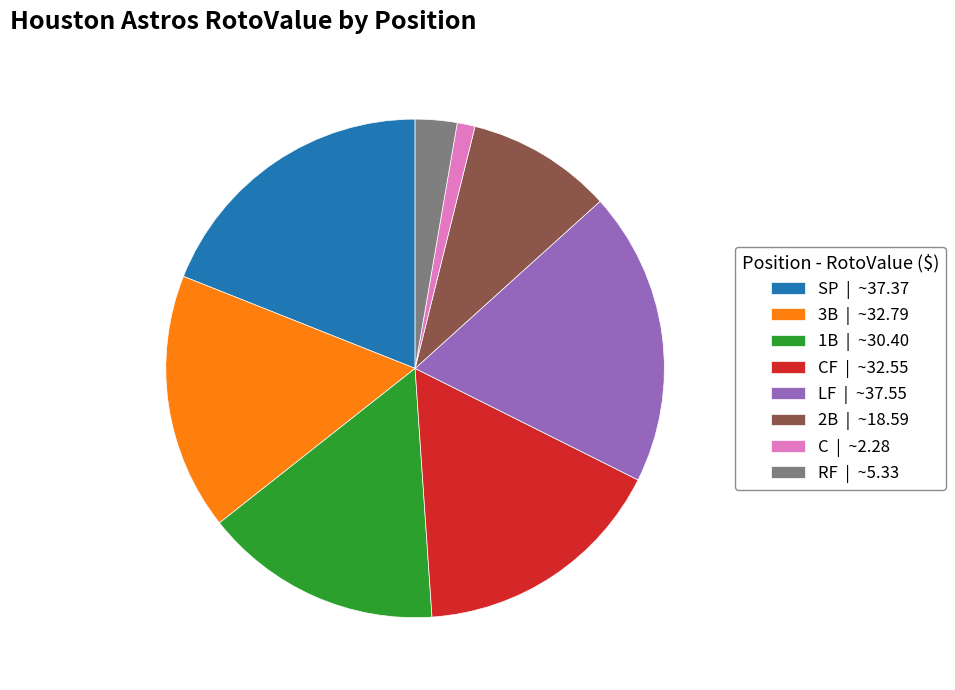

Combined, do 1B | ~30.40 and C | ~2.28 account for over 50%?

No